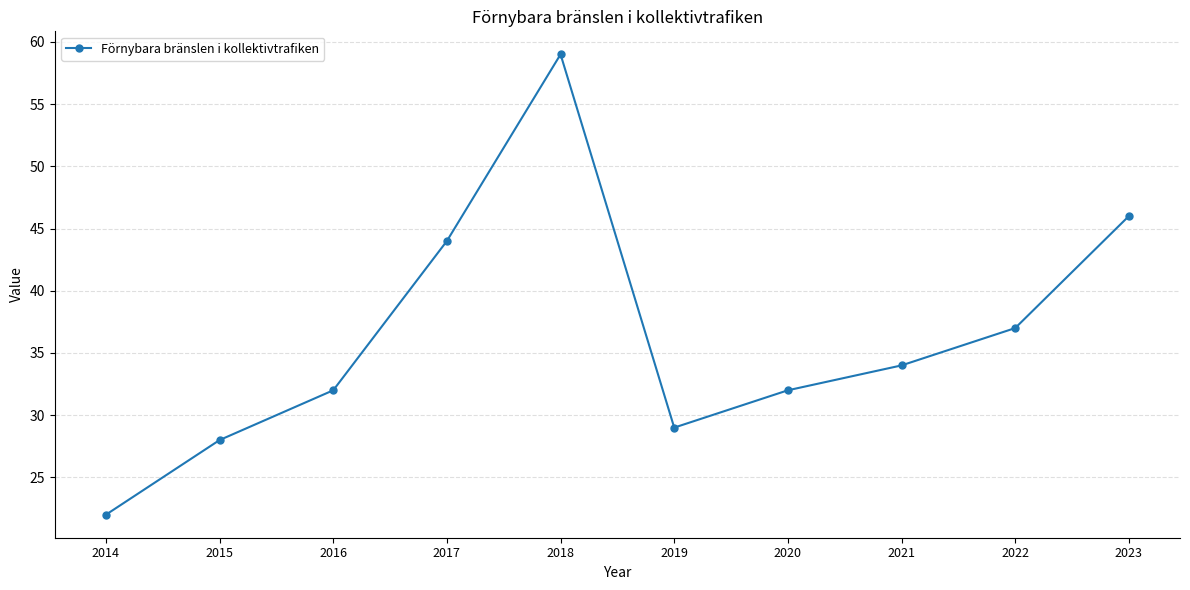

What is the greatest value displayed?

59